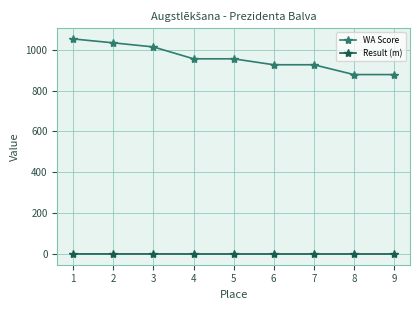

True or false: Result (m) and WA Score cross at least once.

False